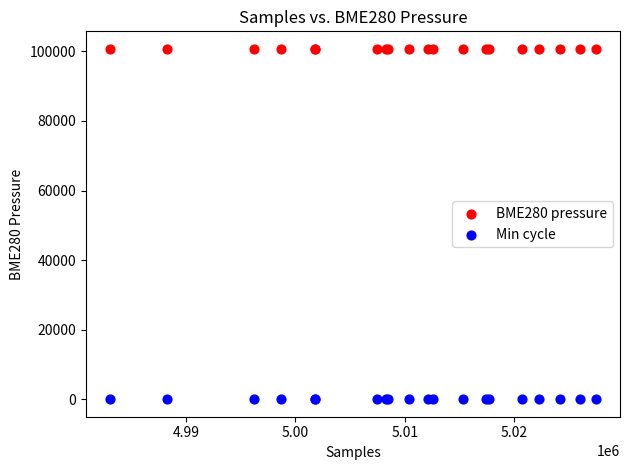

Which series reaches the maximum Y coordinate?

BME280 pressure